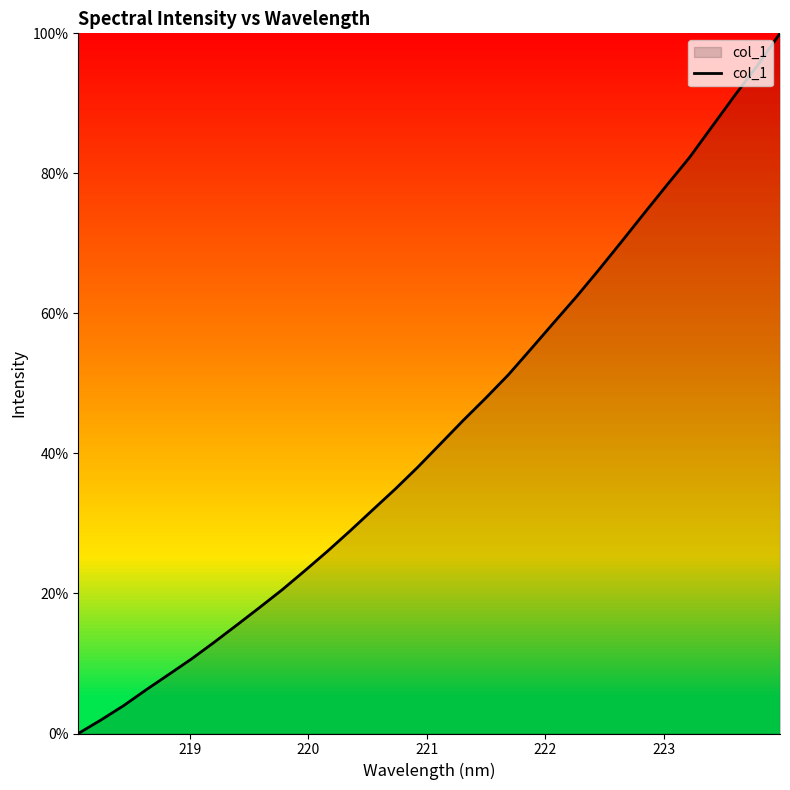

How many lines are shown in the chart?

1